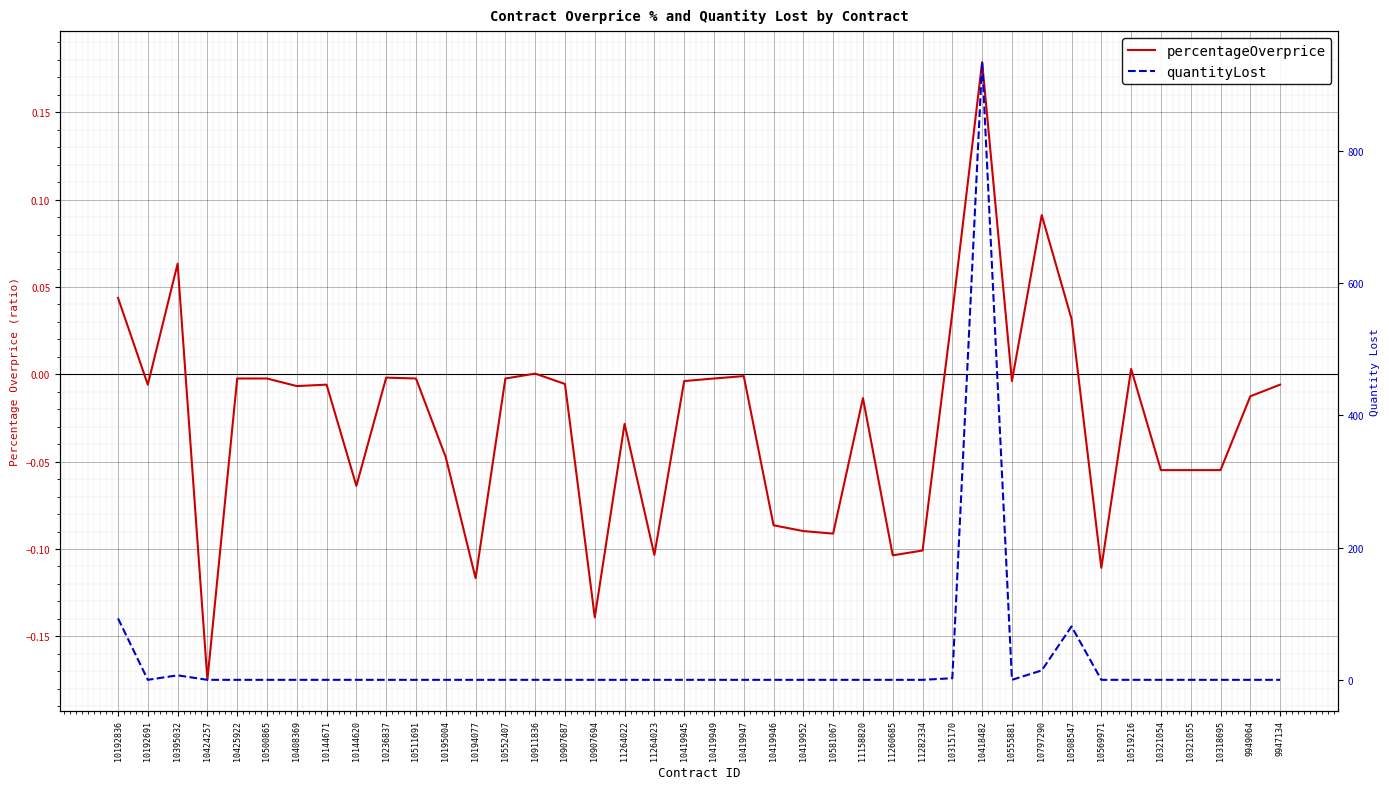

Reading left to right, transcribe all the data shown in this chart.

percentageOverprice: 10192836=0.0	10192691=-0.0	10395032=0.1	10424257=-0.2	10425922=-0.0	10500865=-0.0	10408369=-0.0	10144671=-0.0	10144620=-0.1	10236837=-0.0	10511691=-0.0	10195004=-0.0	10194077=-0.1	10552407=-0.0	10911836=0.0	10907687=-0.0	10907694=-0.1	11264022=-0.0	11264023=-0.1	10419945=-0.0	10419949=-0.0	10419947=-0.0	10419946=-0.1	10419952=-0.1	10581067=-0.1	11158820=-0.0	11260685=-0.1	11282334=-0.1	10315170=0.0	10418482=0.2	10555881=-0.0	10797290=0.1	10508547=0.0	10569971=-0.1	10519216=0.0	10321054=-0.1	10321055=-0.1	10318695=-0.1	9949064=-0.0	9947134=-0.0
quantityLost: 10192836=92.9	10192691=0.0	10395032=6.8	10424257=0.0	10425922=0.0	10500865=0.0	10408369=0.0	10144671=0.0	10144620=0.0	10236837=0.0	10511691=0.0	10195004=0.0	10194077=0.0	10552407=0.0	10911836=0.0	10907687=0.0	10907694=0.0	11264022=0.0	11264023=0.0	10419945=0.0	10419949=0.0	10419947=0.0	10419946=0.0	10419952=0.0	10581067=0.0	11158820=0.0	11260685=0.0	11282334=0.0	10315170=2.4	10418482=934.4	10555881=0.0	10797290=14.2	10508547=80.8	10569971=0.0	10519216=0.0	10321054=0.0	10321055=0.0	10318695=0.0	9949064=0.0	9947134=0.0